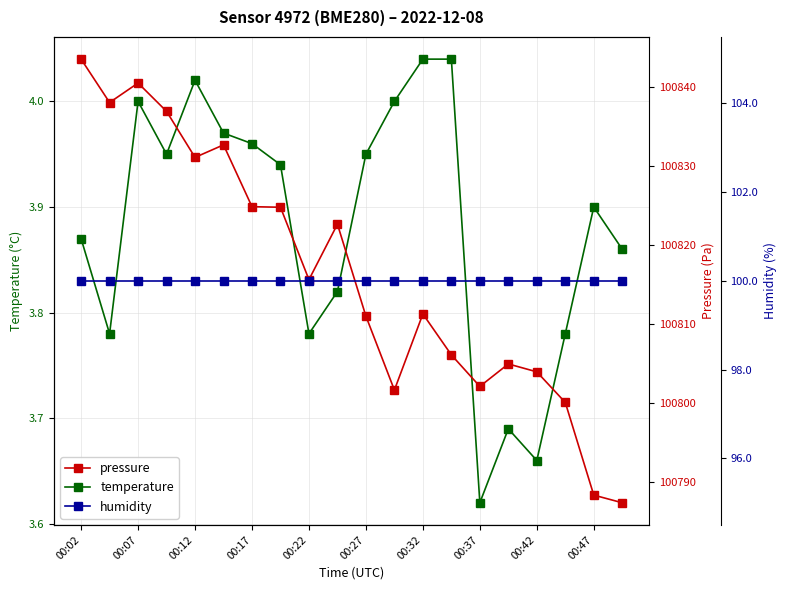

Does the chart have visible grid lines?

Yes